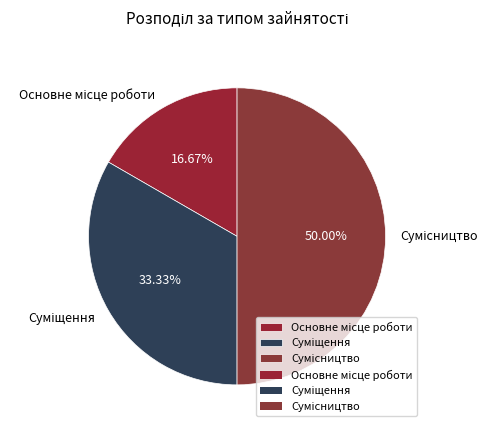

How many slices are in this pie chart?

3